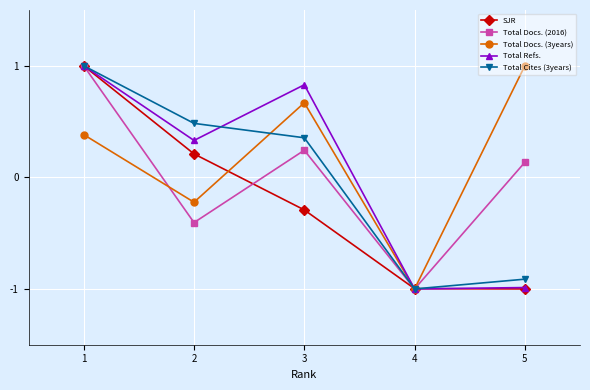

Rank the categories by Total Docs. (3years) value from lowest to highest.

4, 2, 1, 3, 5